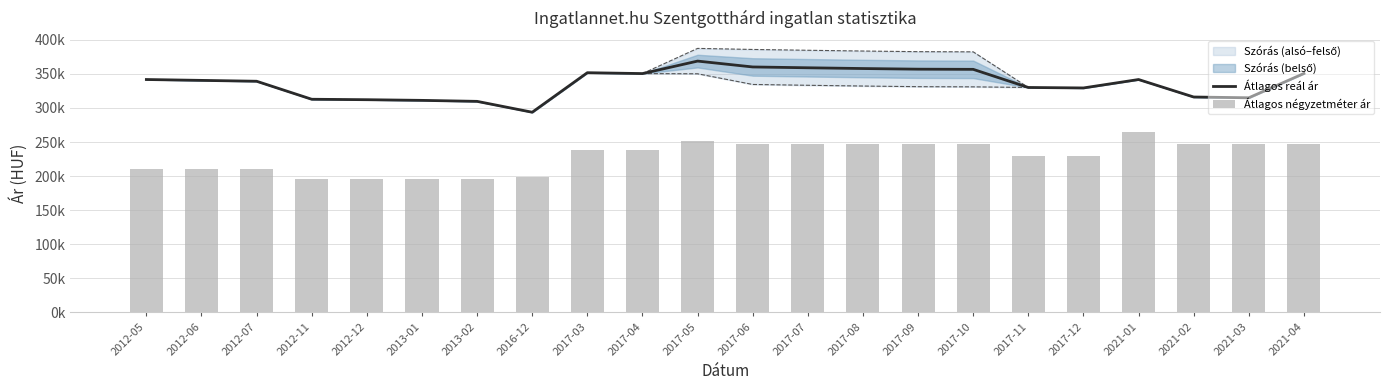

Rank the series by their maximum value, from lowest to highest.

Átlagos négyzetméter ár, Átlagos reál ár